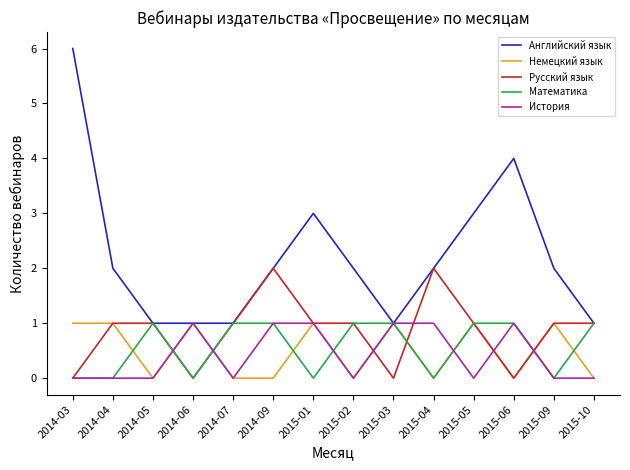

Which series has the widest spread of values?

Английский язык